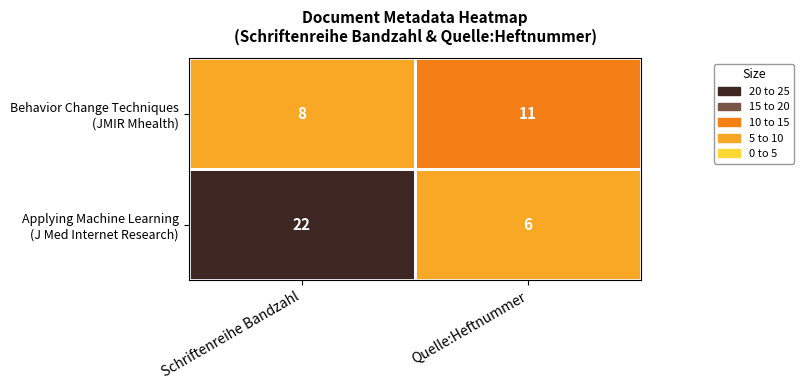

What is the total value across all series at Quelle:Heftnummer?

17